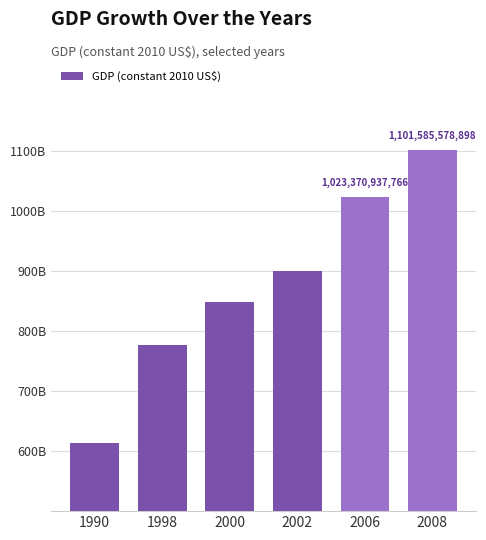

What value does the data have at 2008?

1101585578897.6